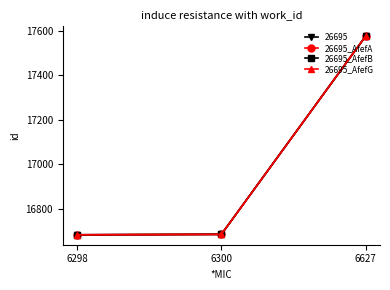

What is the minimum value shown in the chart?

16682